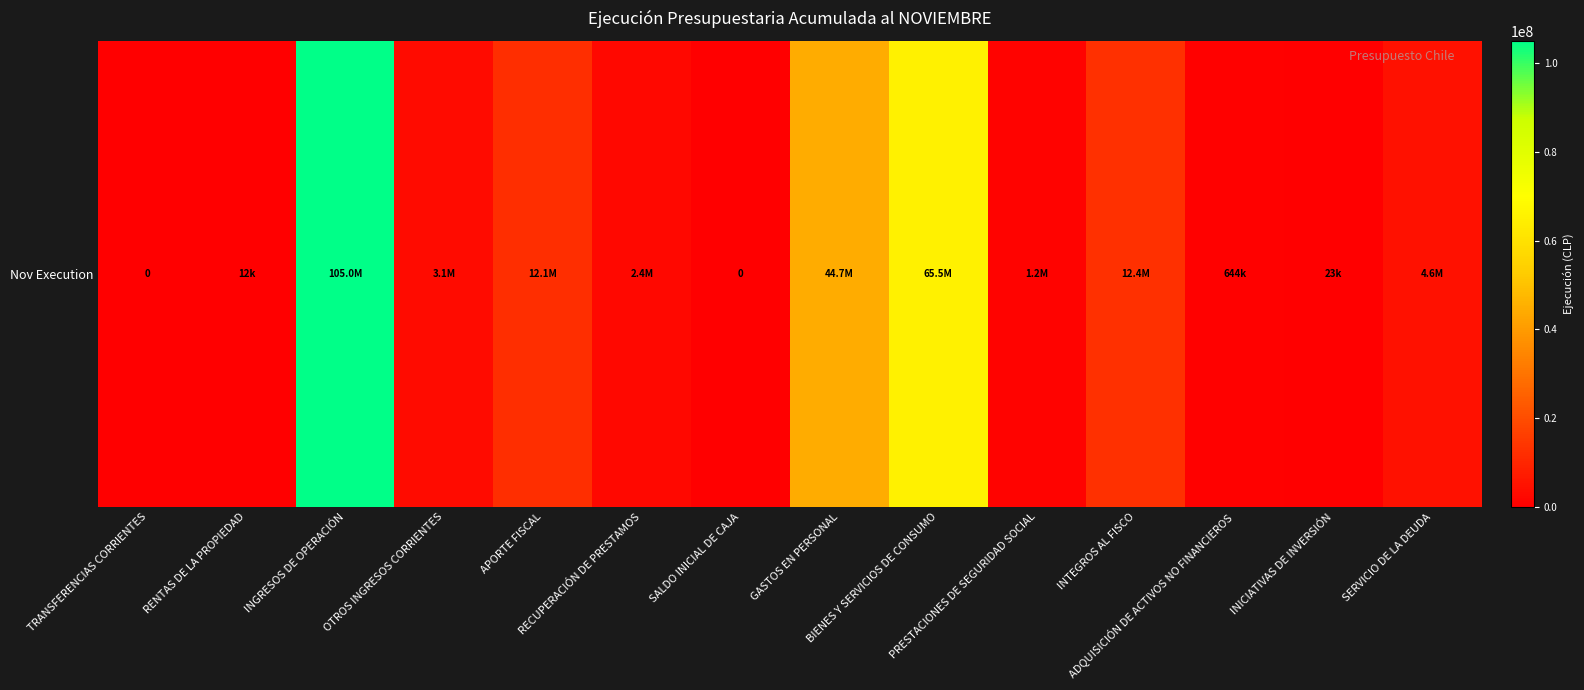

What is the change in value from PRESTACIONES DE SEGURIDAD SOCIAL to ADQUISICIÓN DE ACTIVOS NO FINANCIEROS?

-530325